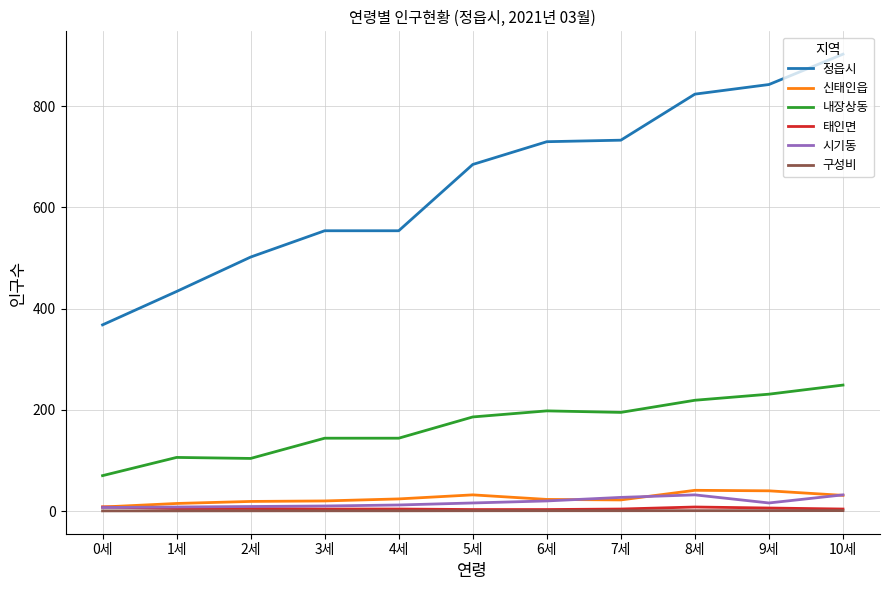

Which series has the largest range (max minus min)?

정읍시